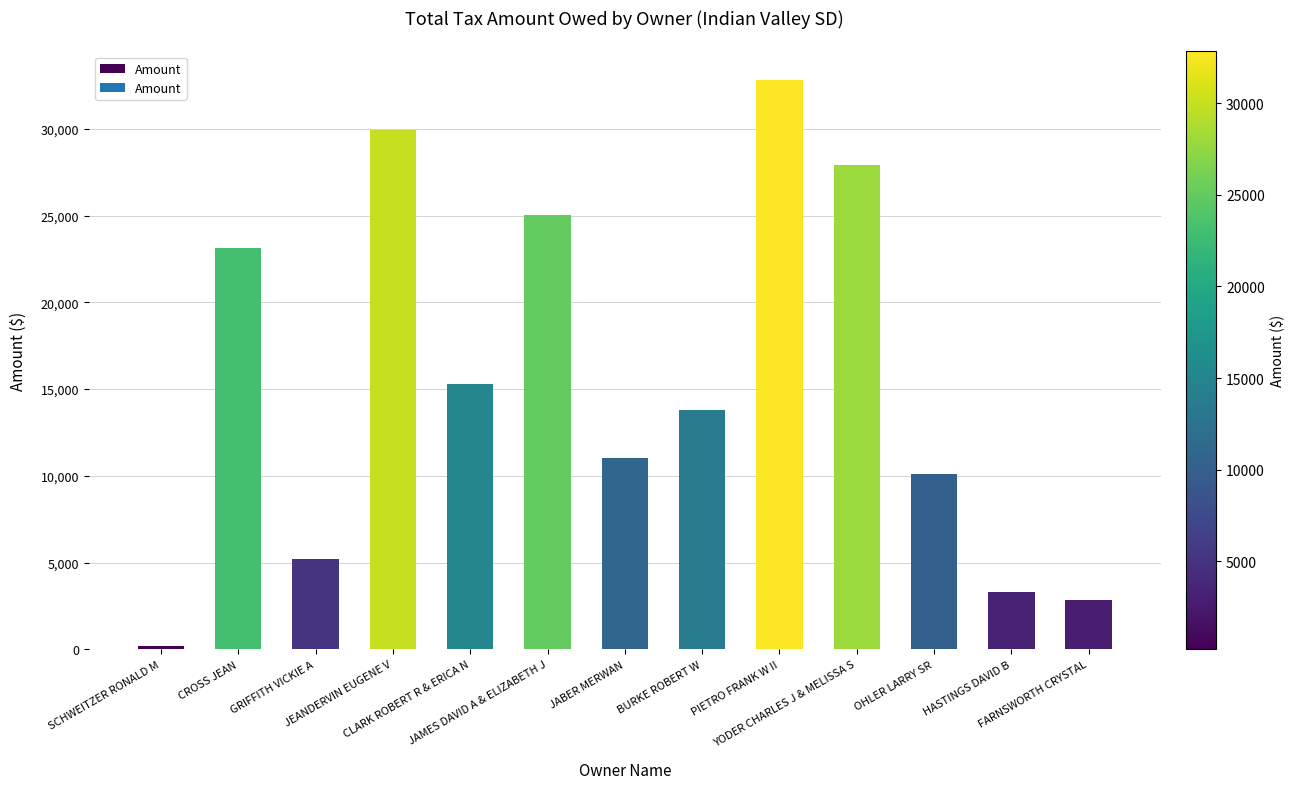

What is the difference between the maximum and minimum values?

32626.9